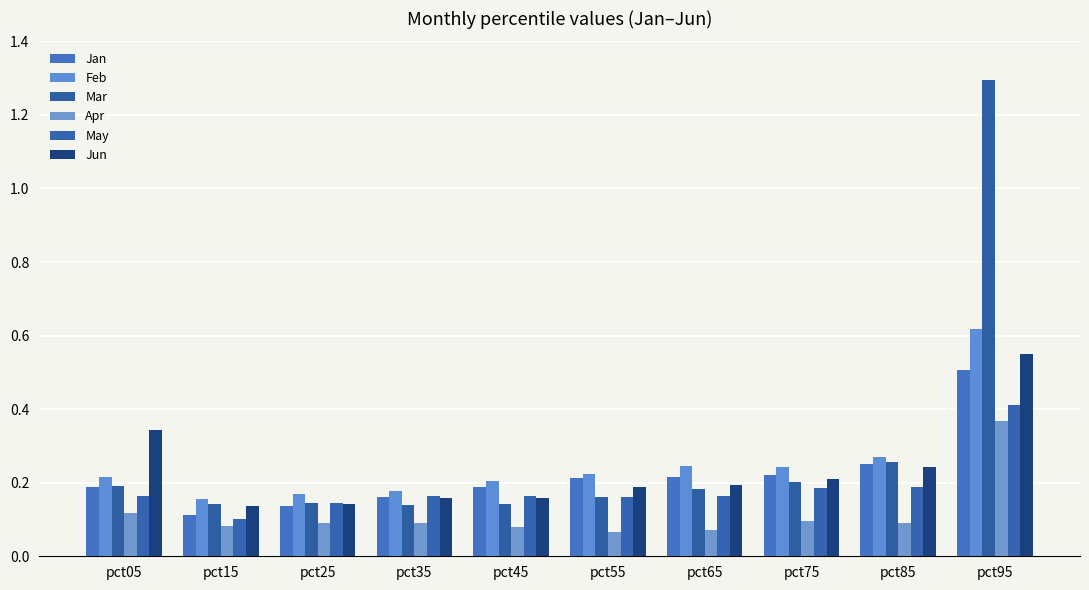

Reading left to right, extract all data points from this chart.

Jan: 0.2	0.1	0.1	0.2	0.2	0.2	0.2	0.2	0.3	0.5
Feb: 0.2	0.2	0.2	0.2	0.2	0.2	0.2	0.2	0.3	0.6
Mar: 0.2	0.1	0.1	0.1	0.1	0.2	0.2	0.2	0.3	1.3
Apr: 0.1	0.1	0.1	0.1	0.1	0.1	0.1	0.1	0.1	0.4
May: 0.2	0.1	0.1	0.2	0.2	0.2	0.2	0.2	0.2	0.4
Jun: 0.3	0.1	0.1	0.2	0.2	0.2	0.2	0.2	0.2	0.6